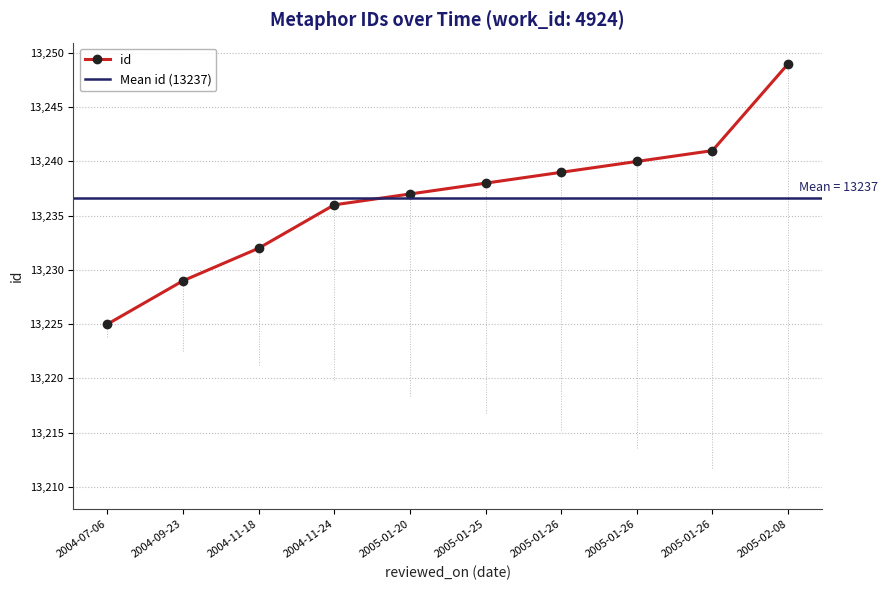

Which has a higher value, 2005-01-25 or 2004-11-18?

2005-01-25